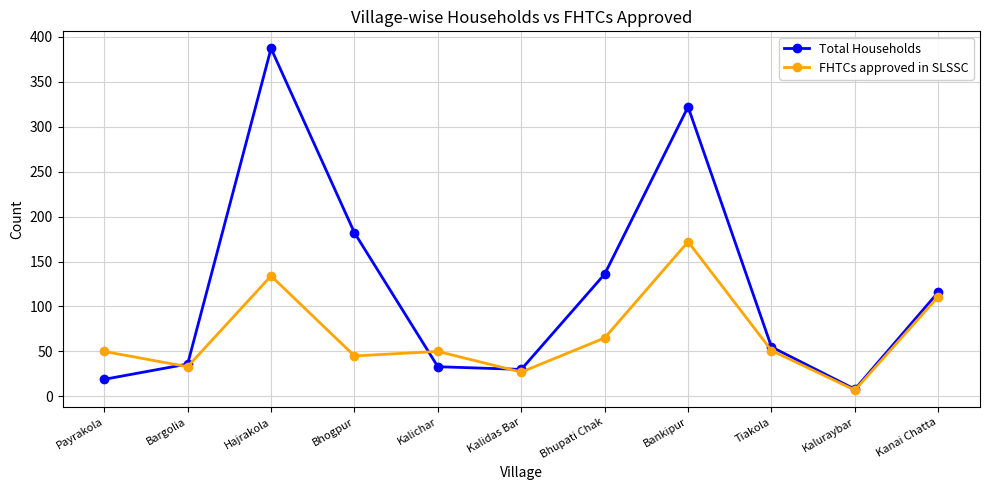

True or false: Total Households and FHTCs approved in SLSSC intersect in this chart.

True